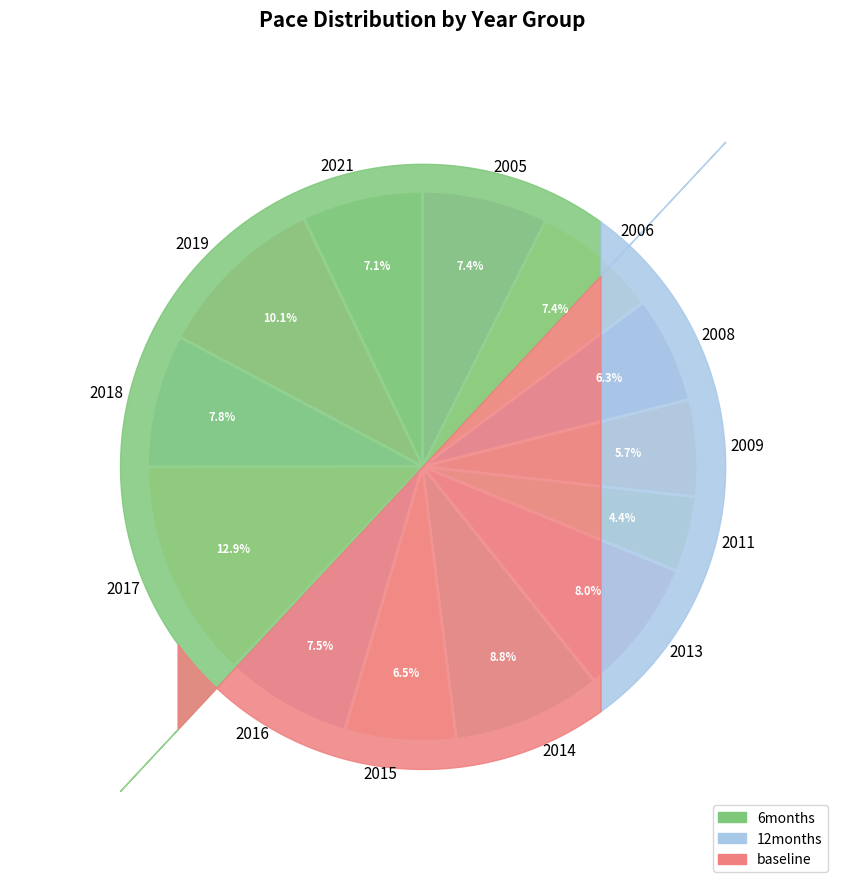

To the nearest percent, what percentage of the pie is 2017?

13%